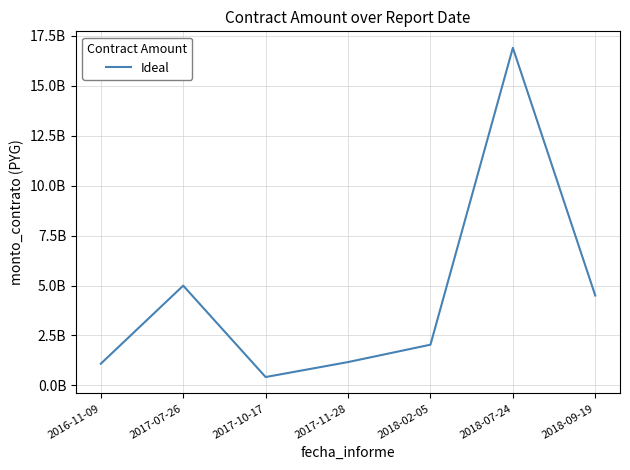

What is the value of the 2nd point from the left?

4995000000